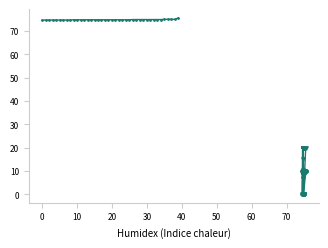

At how many categories does at least one series exceed 59?

40